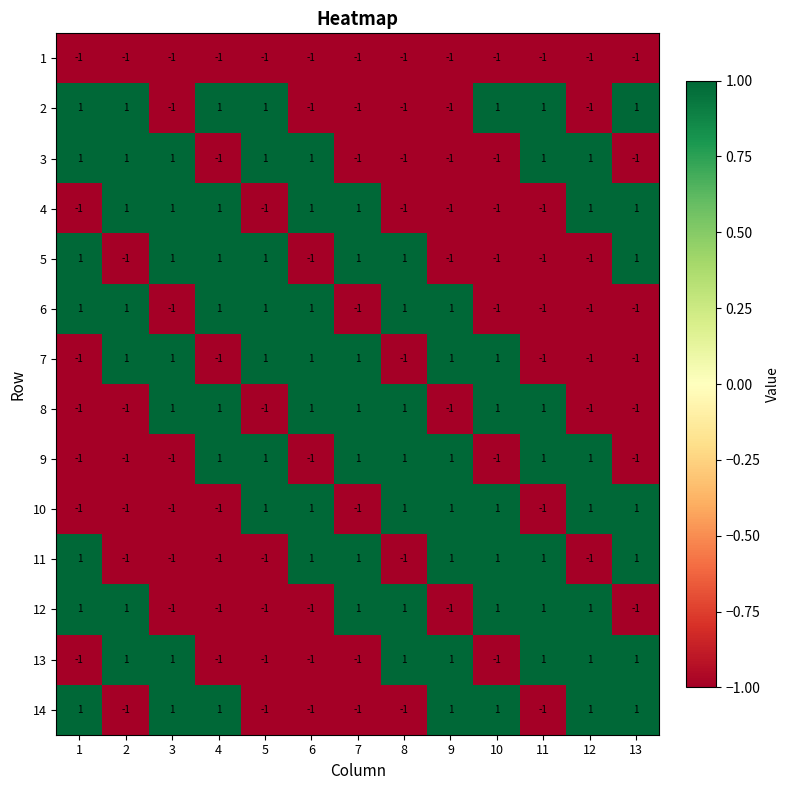

Count the 8 values in the range -1 to 1.

13